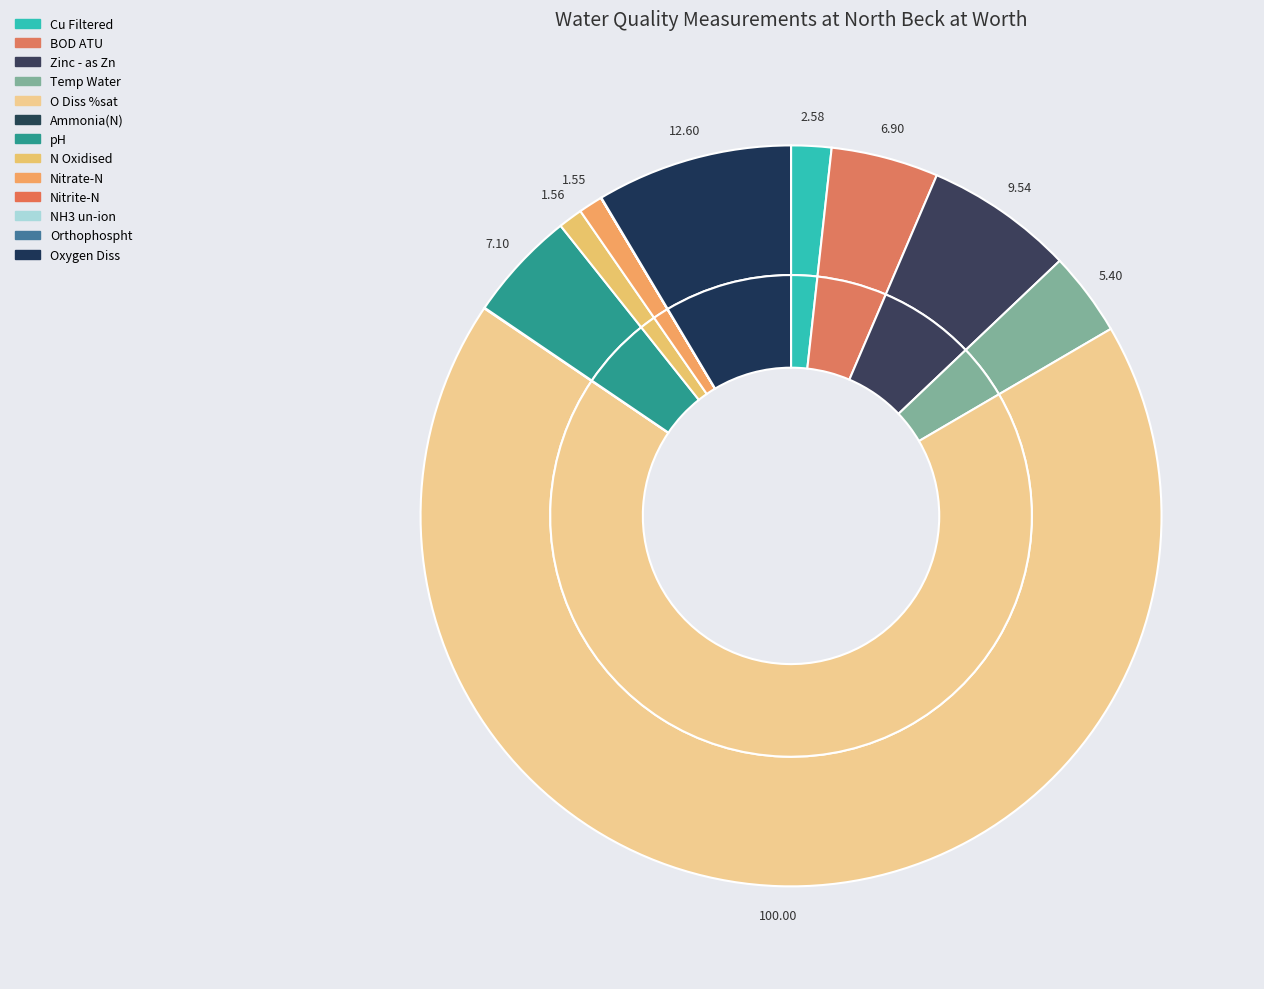

To the nearest percent, what is the difference between the Nitrite-N and Temp Water slice percentages?

4%